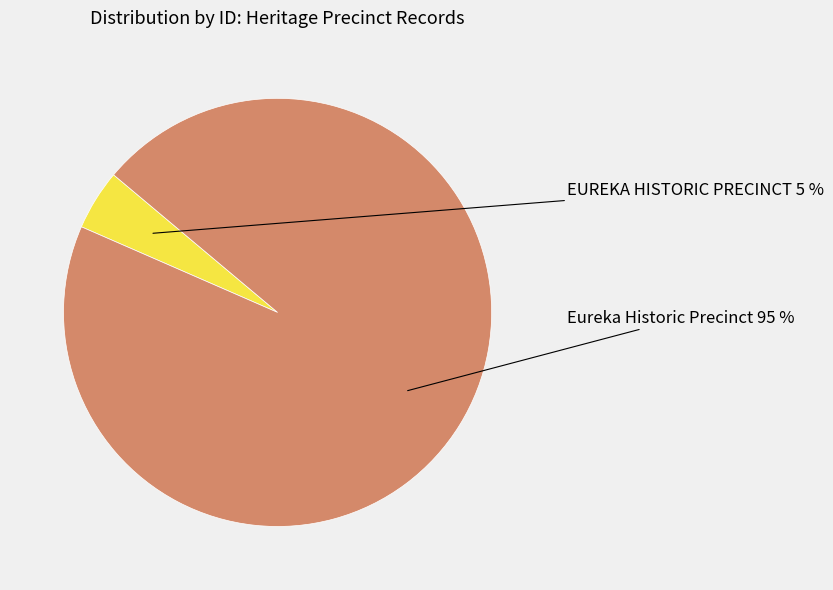

To the nearest percent, what is the average slice percentage?

50%